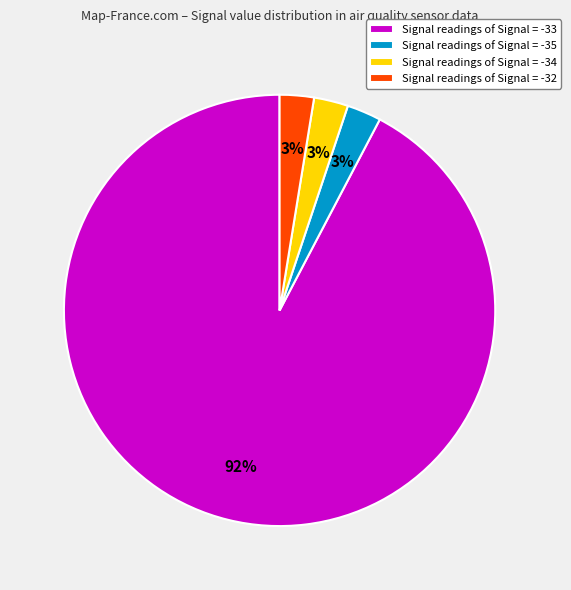

Which category has the biggest portion of the pie?

Signal readings of Signal = -33